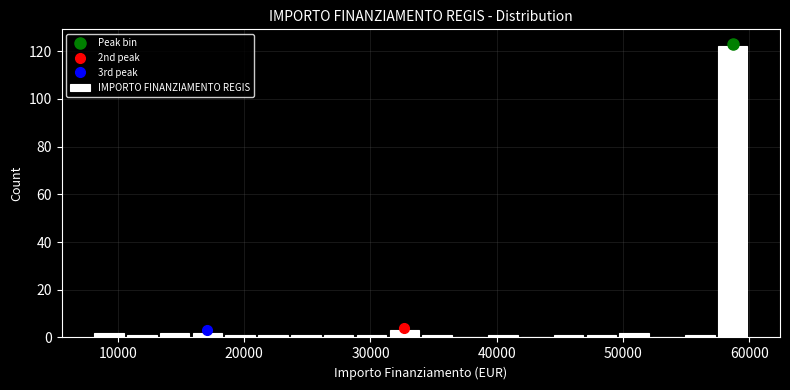

Around what value on the x-axis is the tallest bar? Give the approximate position of its centre, as read against the axis.

59000